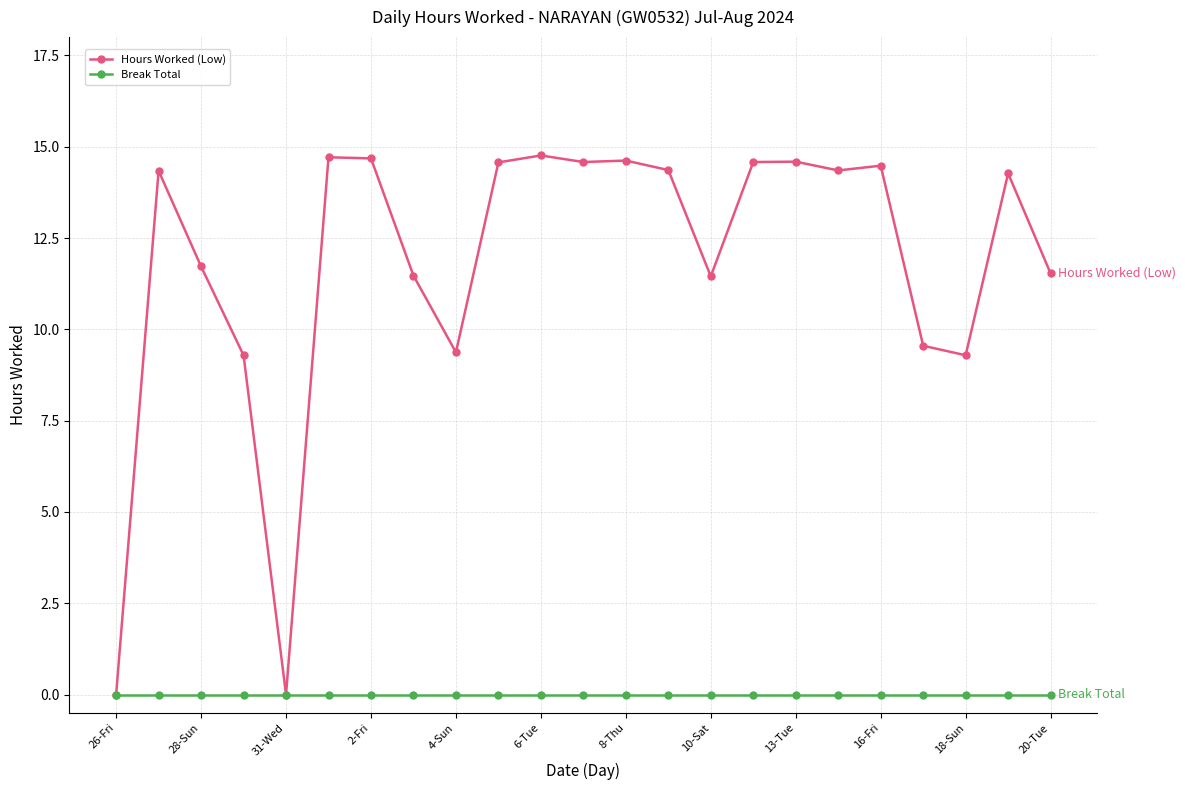

Which series has the largest total across all categories?

Hours Worked (Low)